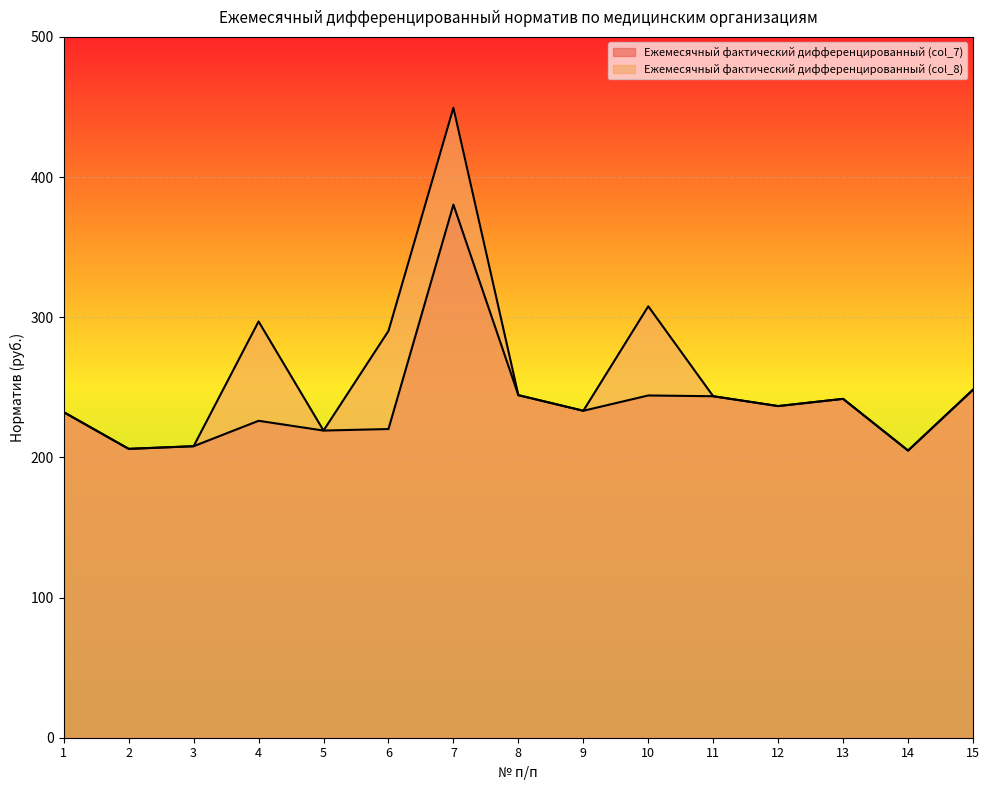

What is the smallest value displayed?

204.9